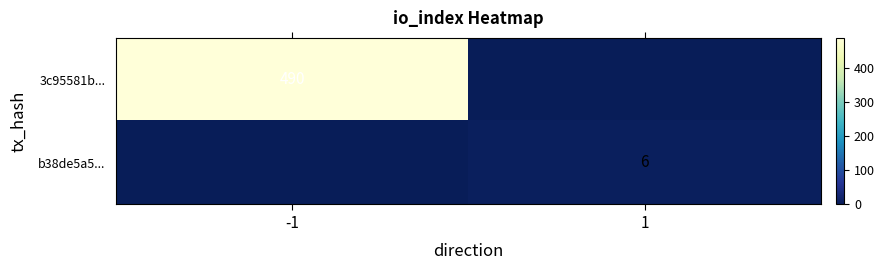

Is it true that b38de5a5... equals 6 at 1?

True